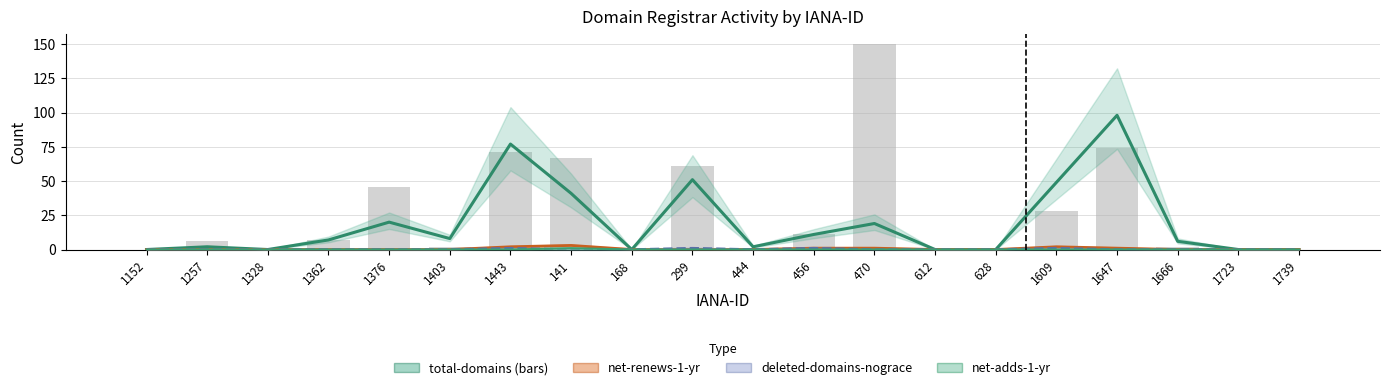

What is the total value across all series at 1647?

173